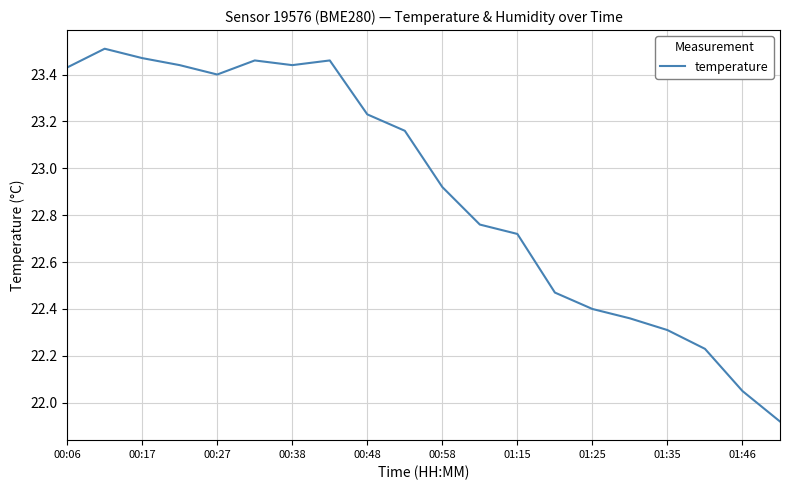

What is the difference between the maximum and minimum values?

1.6